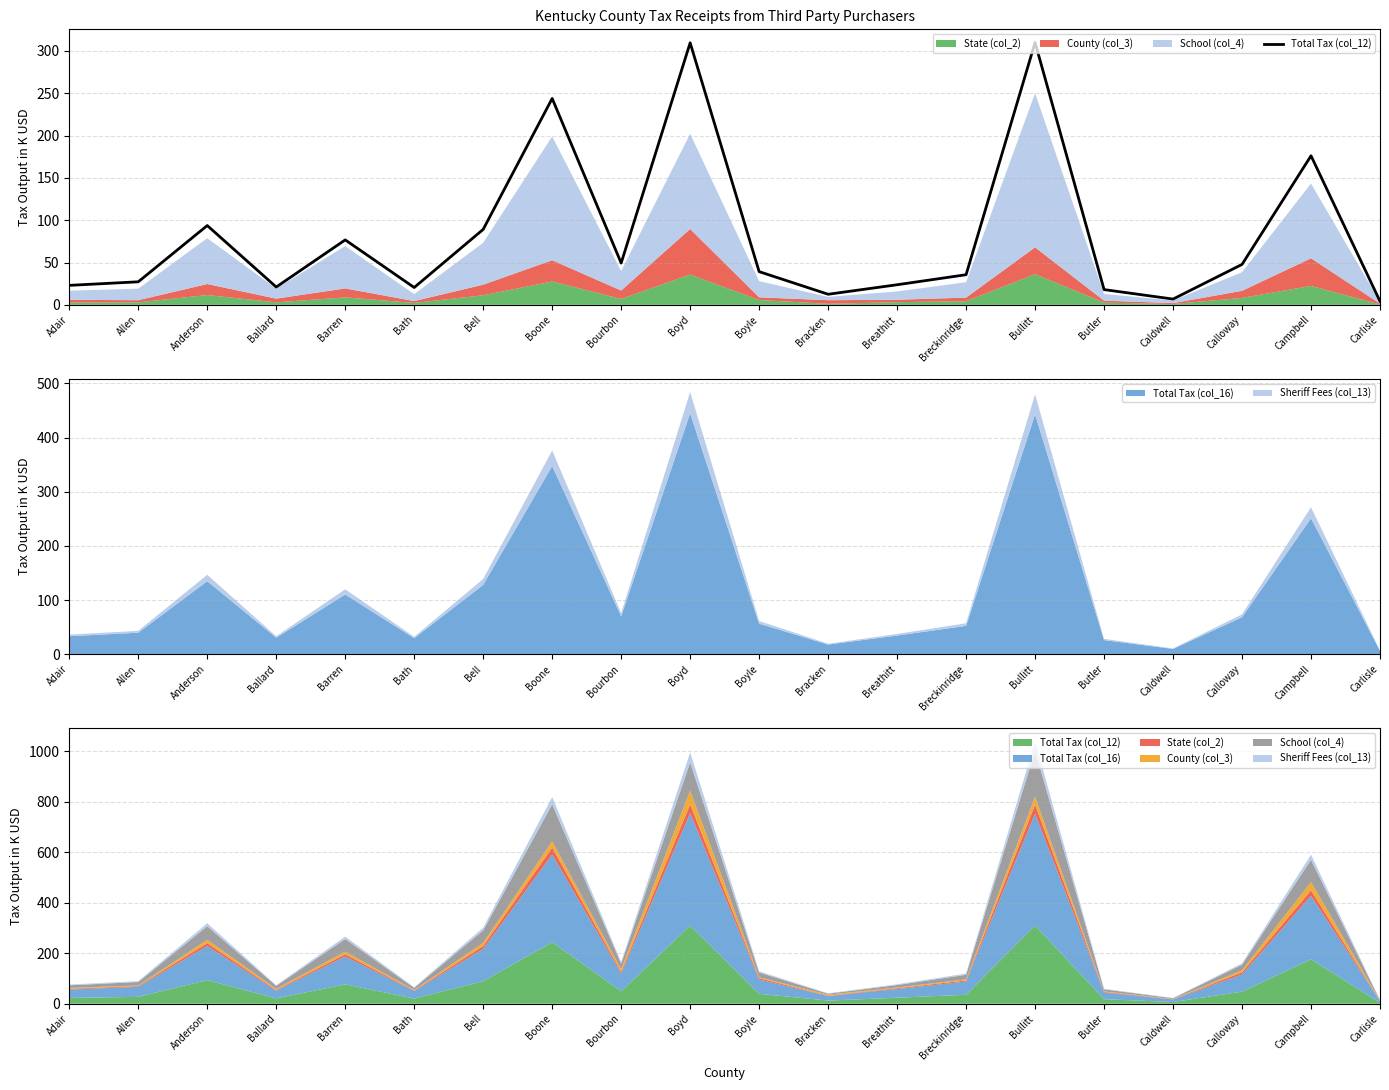

Reading right to left, extract all data points from this chart.

Carlisle=4.2	Campbell=176.1	Calloway=47.8	Caldwell=6.8	Butler=18.0	Bullitt=310.0	Breckinridge=35.6	Breathitt=23.7	Bracken=12.5	Boyle=39.2	Boyd=309.6	Bourbon=49.3	Boone=243.8	Bell=89.1	Bath=20.5	Barren=76.7	Ballard=21.0	Anderson=93.7	Allen=27.2	Adair=23.0